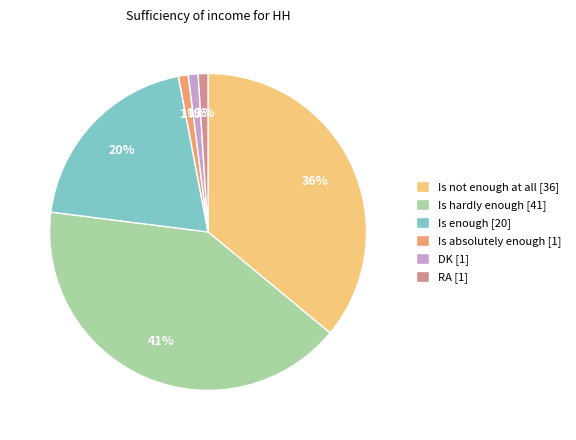

To the nearest percent, what percentage of the pie is DK?

1%